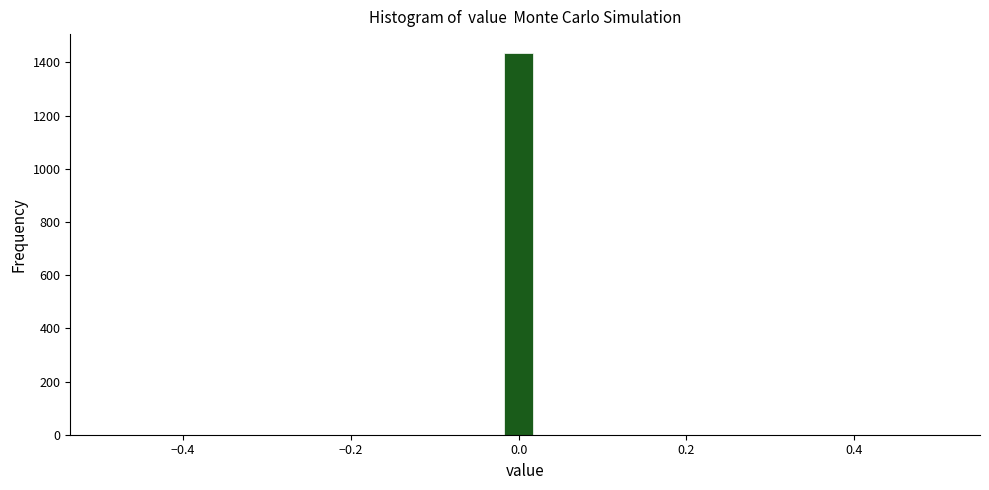

Around what value on the x-axis is the tallest bar? Give the approximate position of its centre, as read against the axis.

0.00